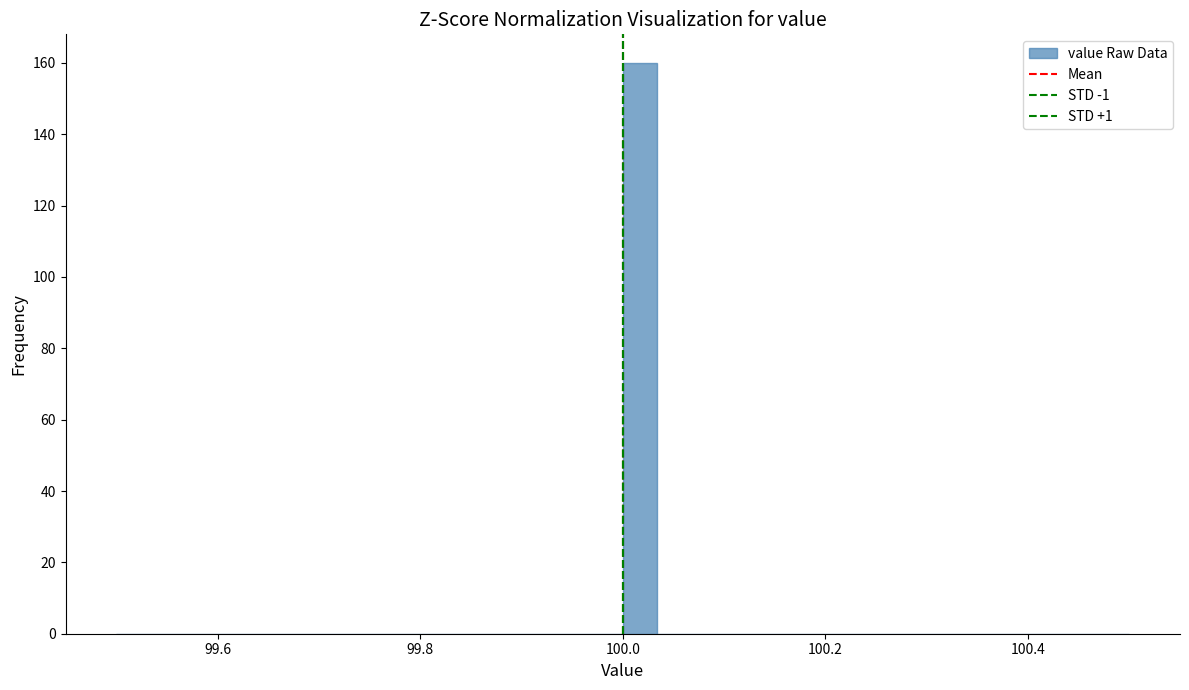

Around what value on the x-axis is the tallest bar? Give the approximate position of its centre, as read against the axis.

100.02